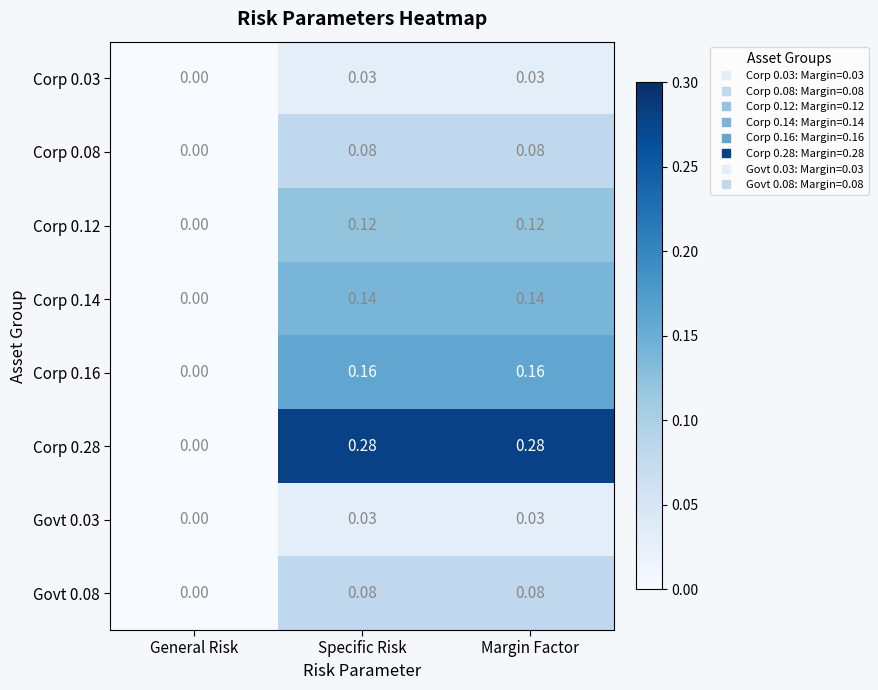

Where is Corp 0.12 nearest to the value 0?

General Risk